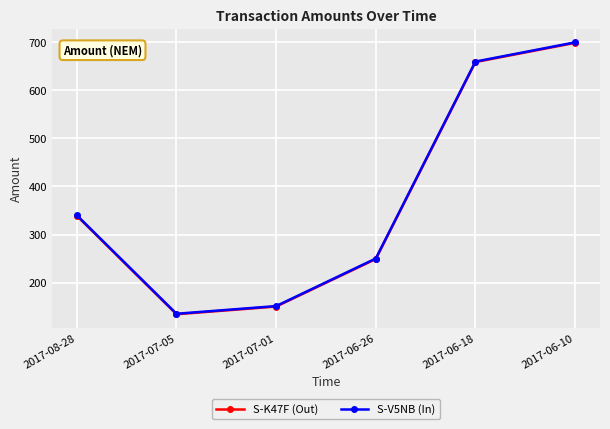

How many series are shown in this chart?

2